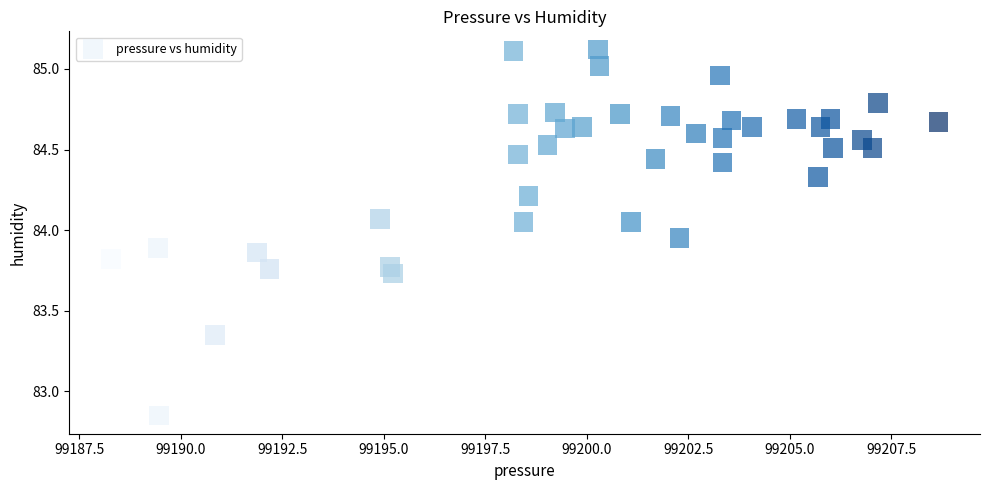

What is the range of Y values (max minus min)?

2.3